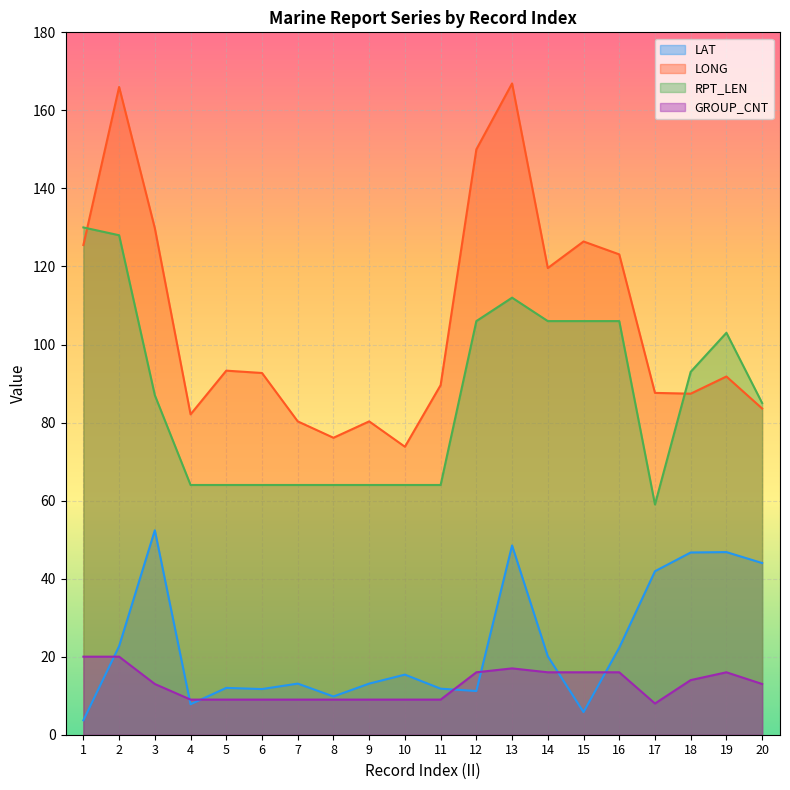

Between 13 and 18, which series saw the biggest shift?

LONG